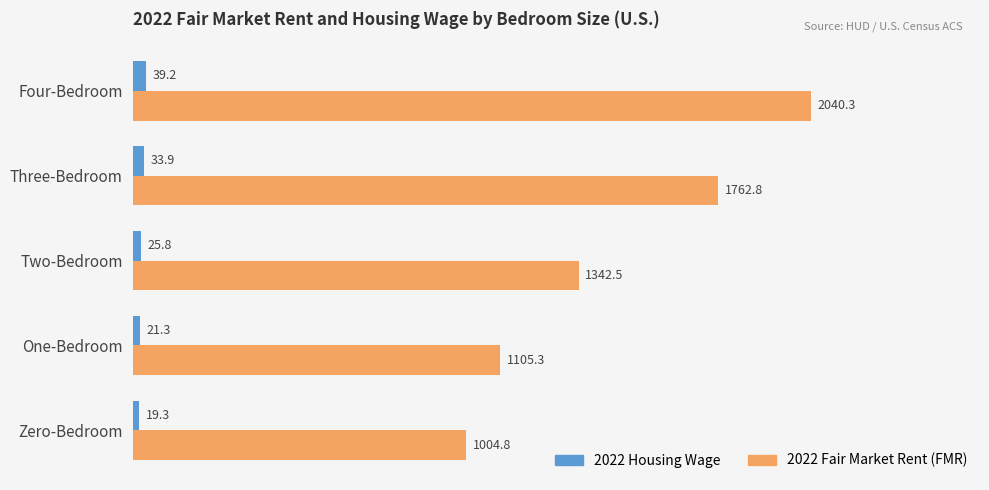

At which category does the chart reach its peak across all series?

Four-Bedroom